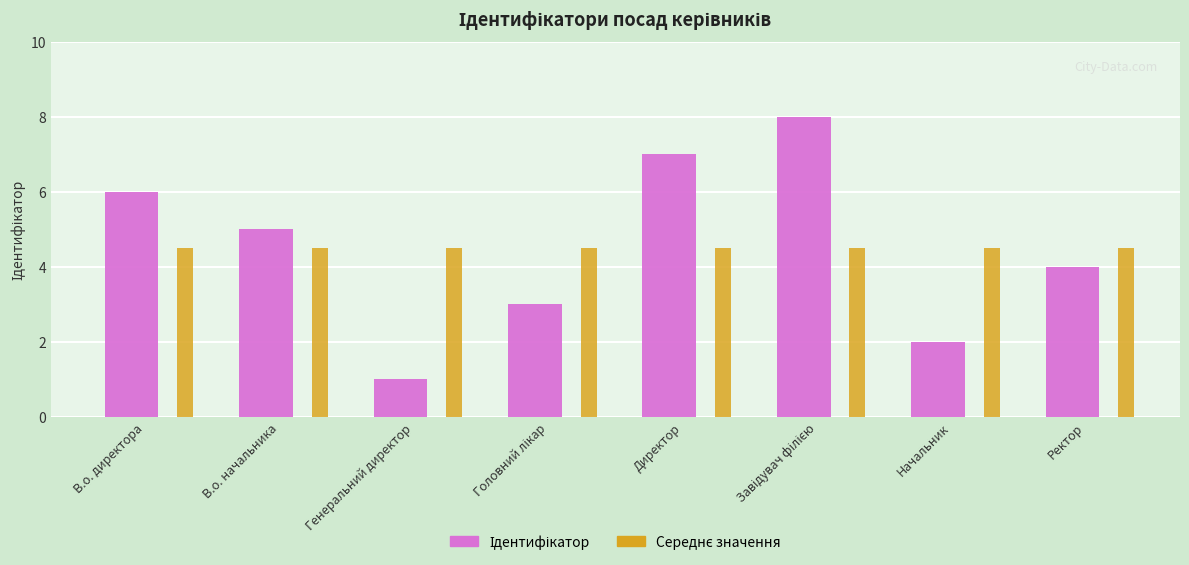

How many data points does each series have?

8